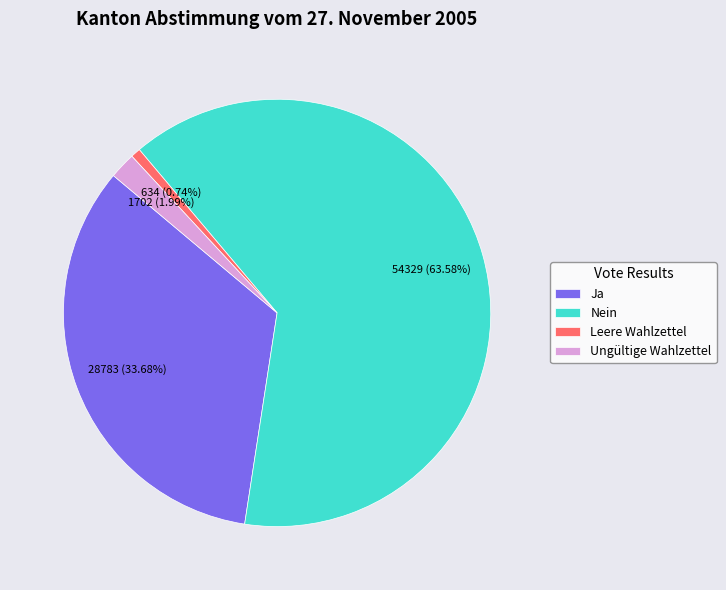

True or false: Ungültige Wahlzettel accounts for 7% of the total.

False